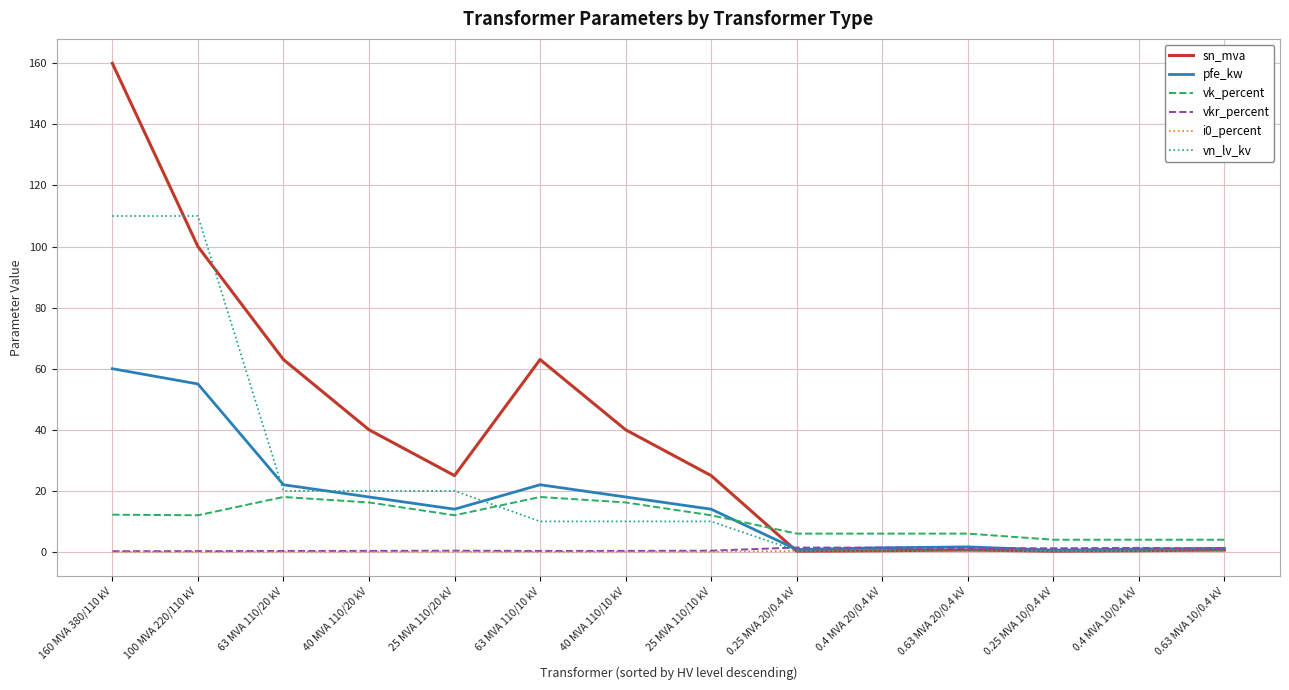

Which series has the largest total across all categories?

sn_mva